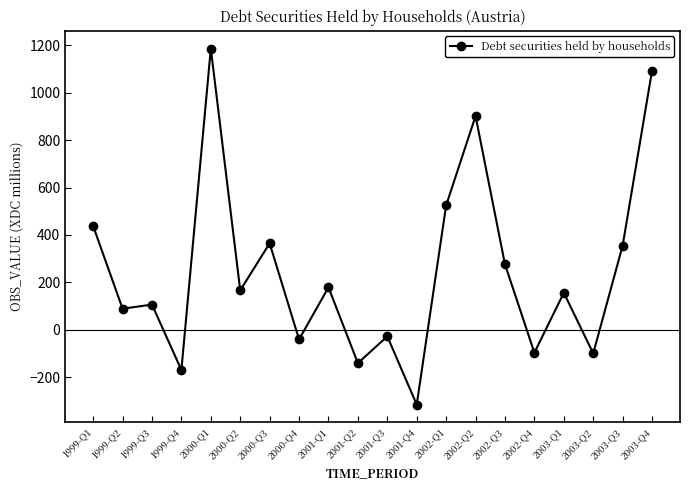

How many points are lower than both their immediate neighbors (excluding endpoints)?

8